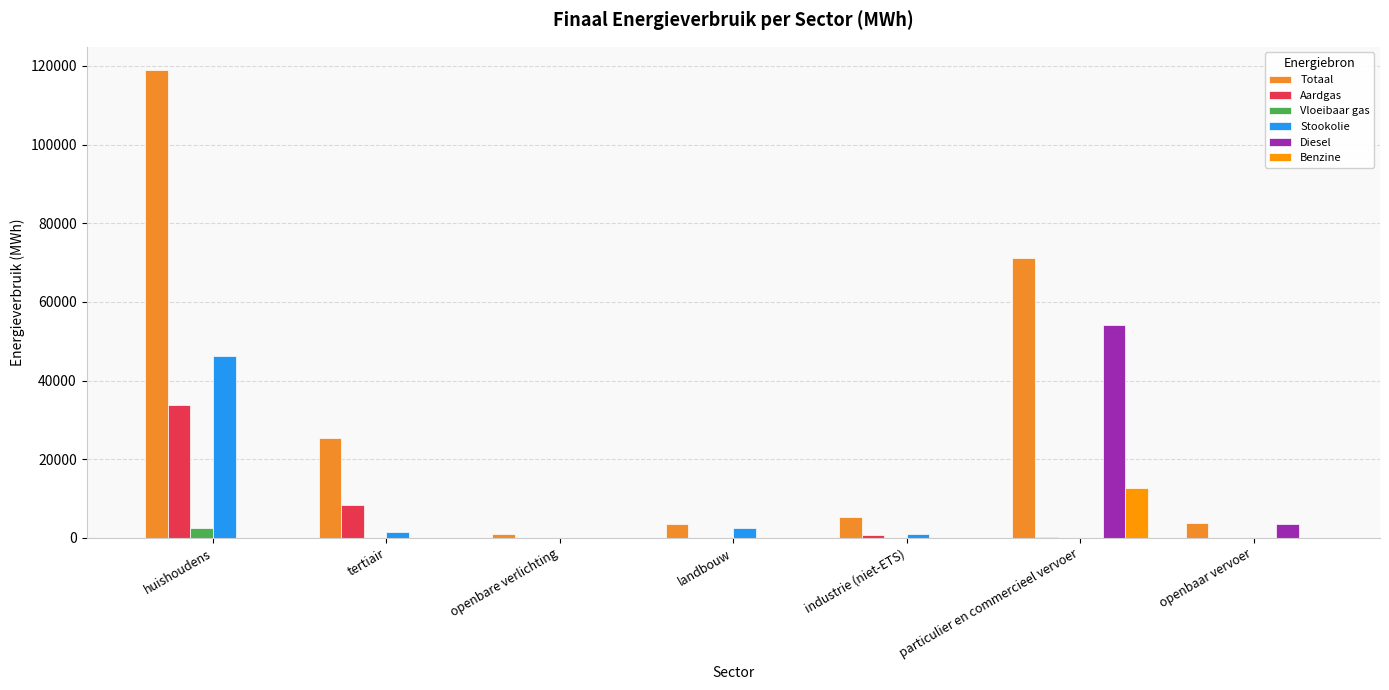

At which category does the chart reach its peak across all series?

huishoudens